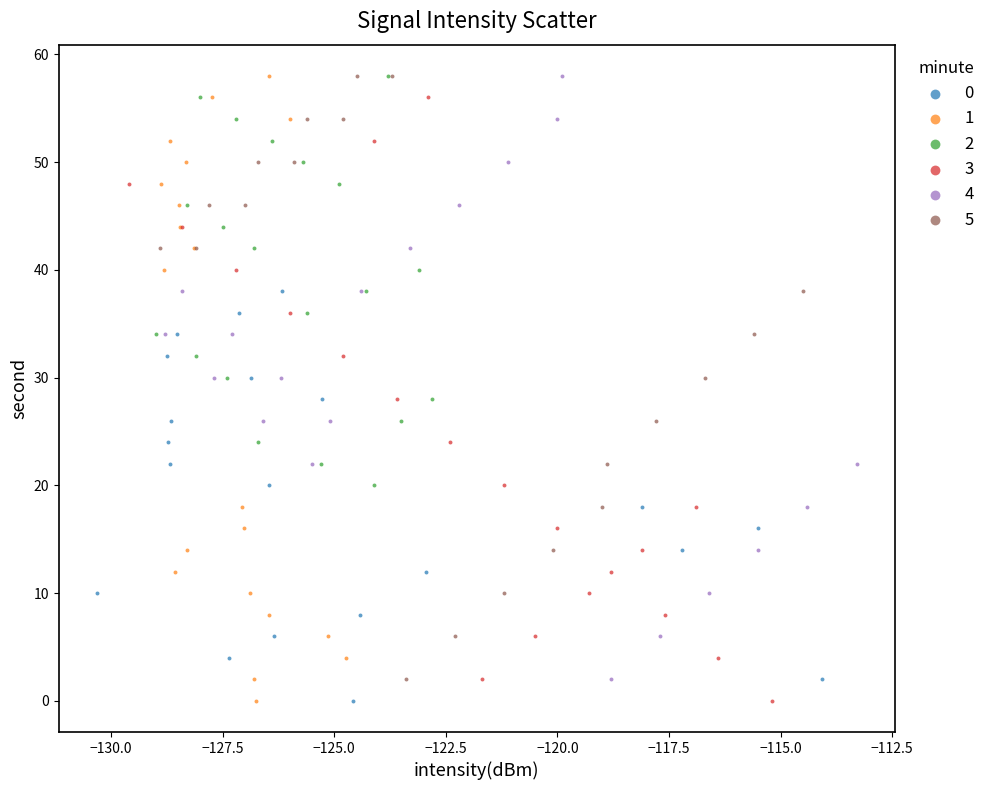

What are all the series names shown in the legend?

0, 1, 2, 3, 4, 5